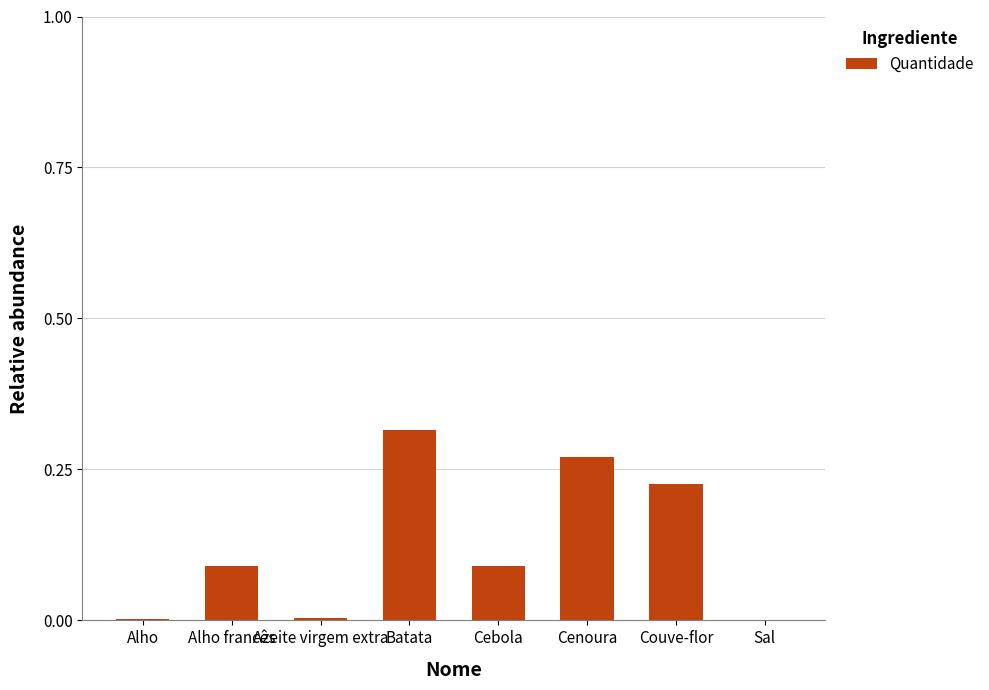

The chart shows a value of 0.2 at Batata. True or false?

False